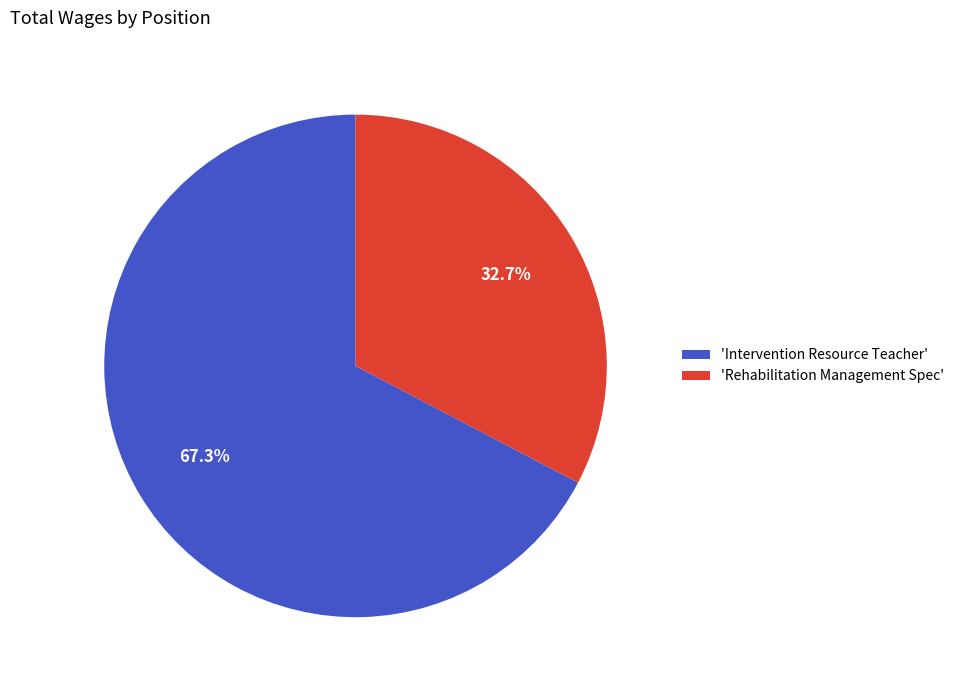

Which has a higher value, 'Rehabilitation Management Spec' or 'Intervention Resource Teacher'?

'Intervention Resource Teacher'